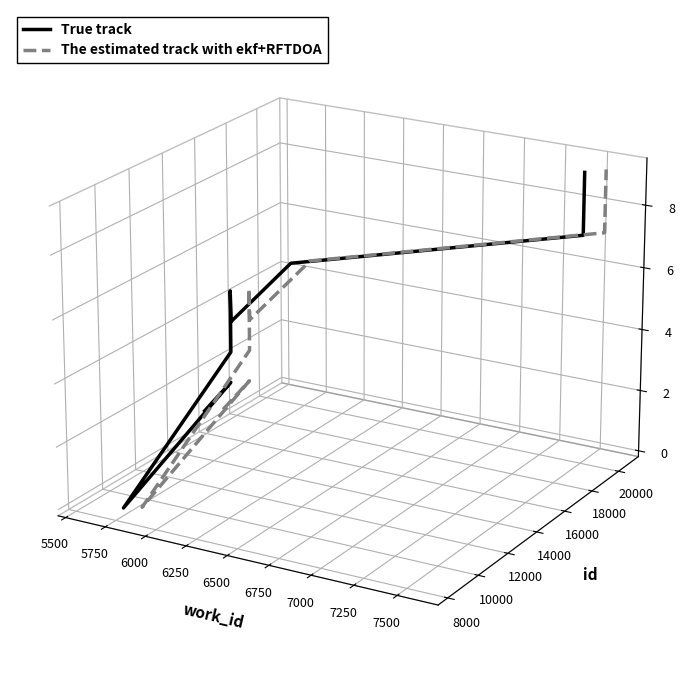

At how many categories does at least one series exceed 0?

6